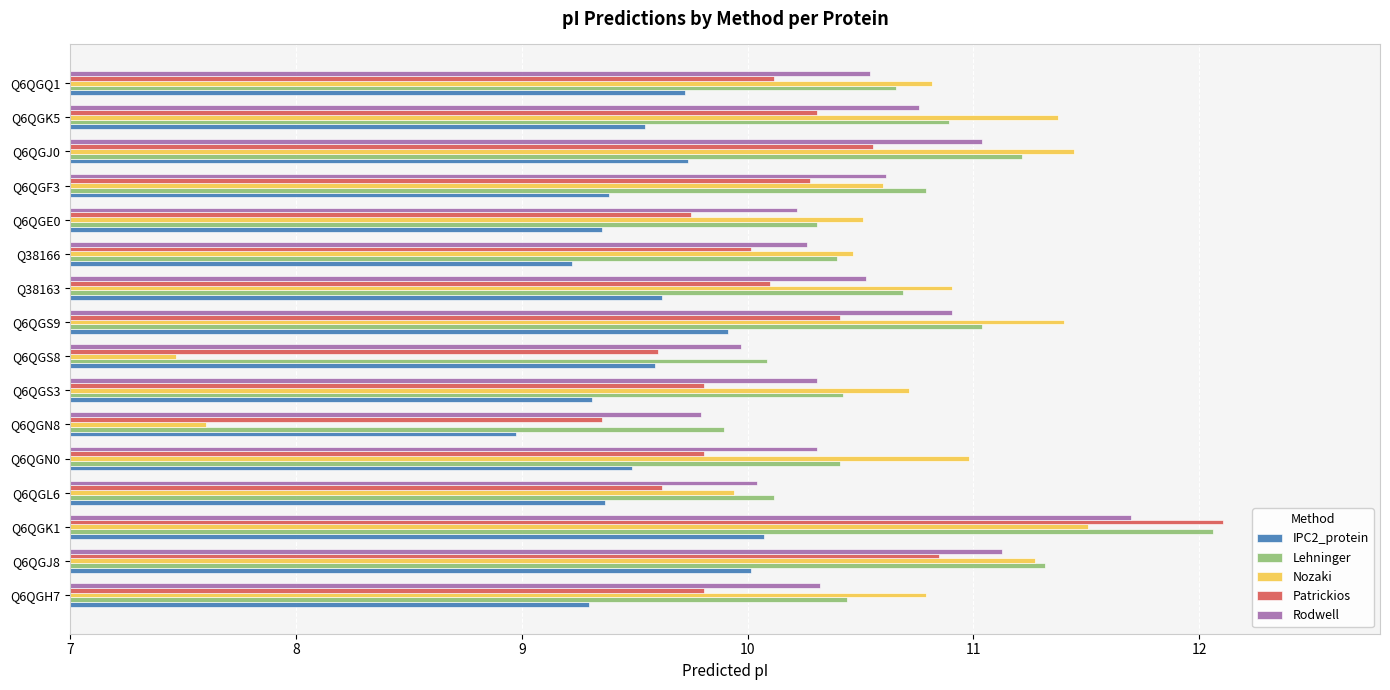

At which category does the chart reach its peak across all series?

Q6QGK1